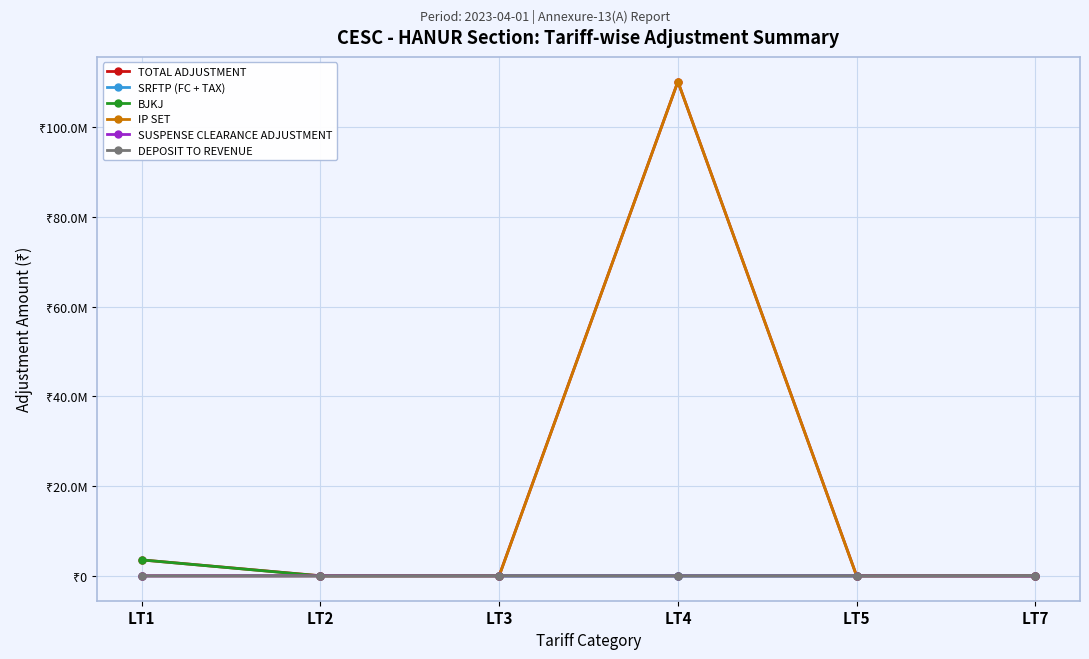

List the series in order of their peak value, lowest first.

SRFTP (FC + TAX), SUSPENSE CLEARANCE ADJUSTMENT, DEPOSIT TO REVENUE, BJKJ, TOTAL ADJUSTMENT, IP SET